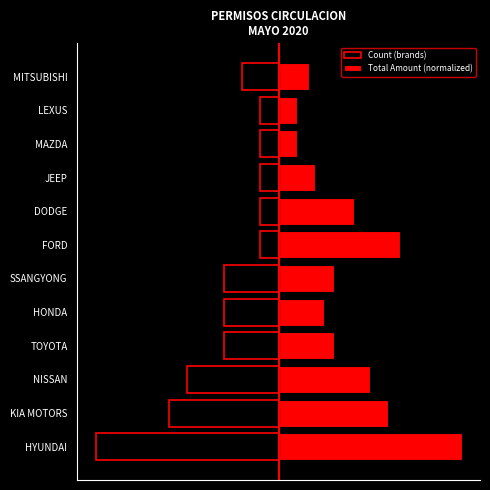

At how many categories does at least one series exceed 6?

2